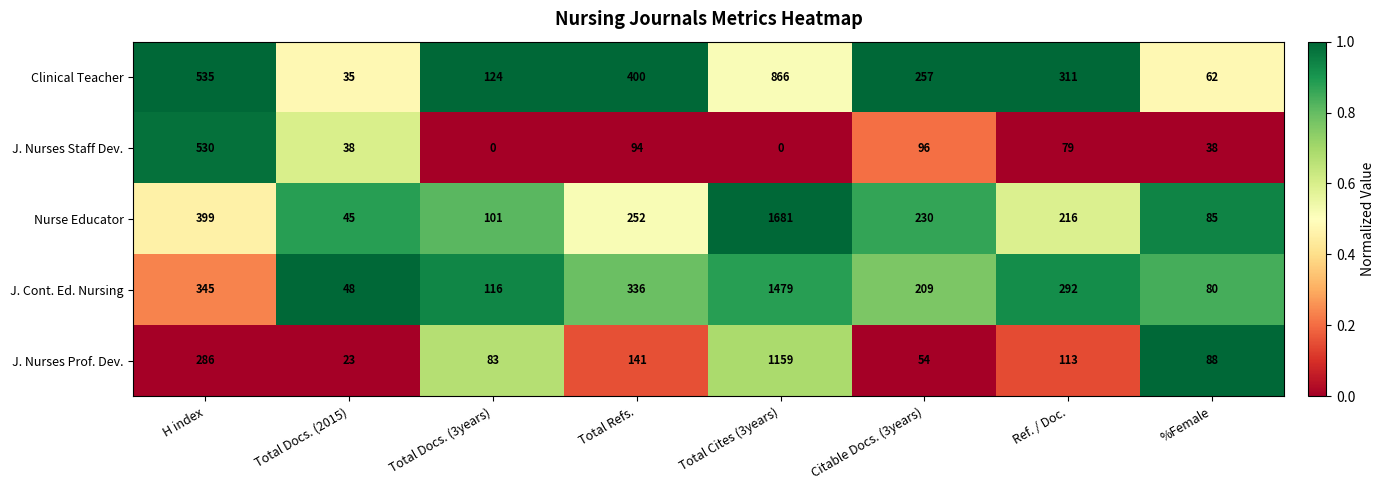

At Ref. / Doc., list the series in order from largest to smallest.

Clinical Teacher, J. Cont. Ed. Nursing, Nurse Educator, J. Nurses Prof. Dev., J. Nurses Staff Dev.